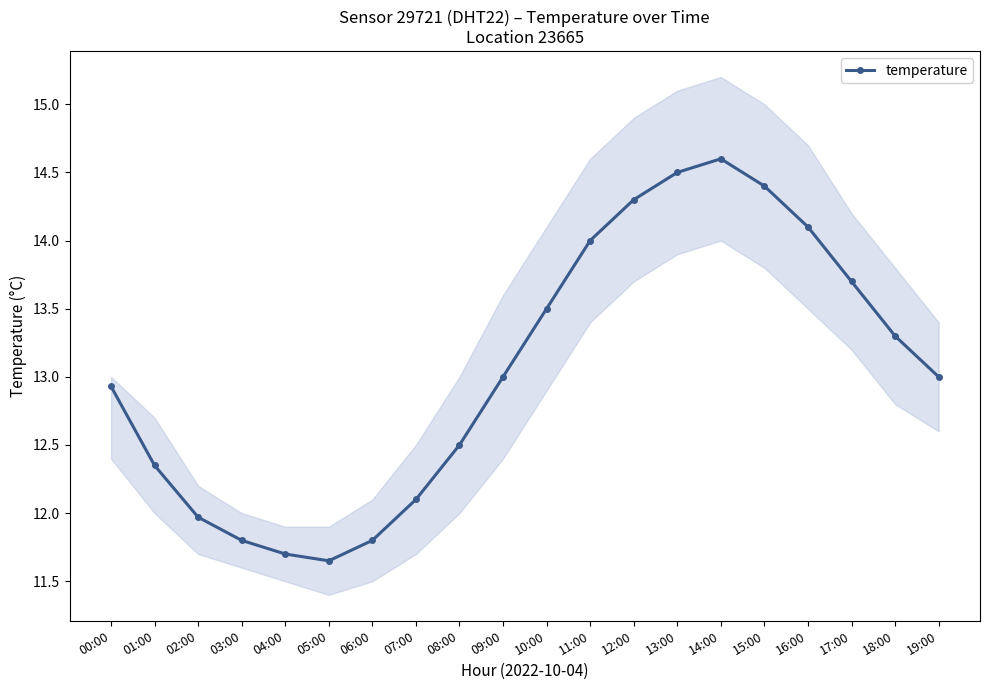

What position from the right is 17:00?

3